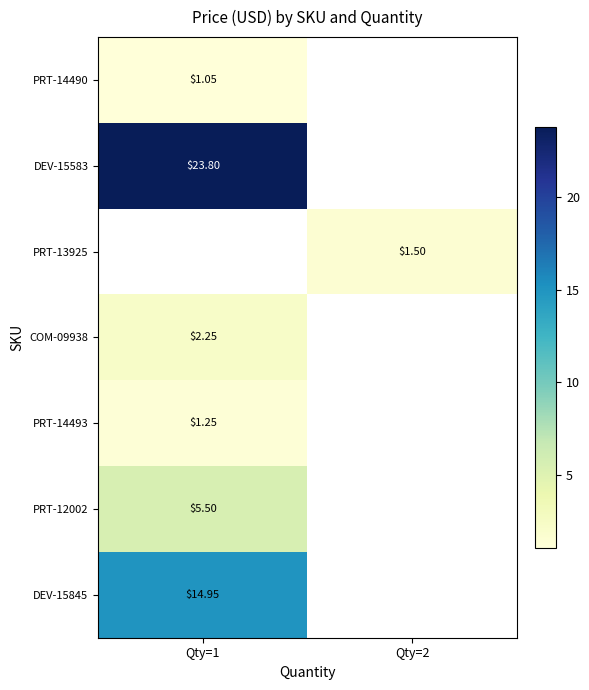

At which label does COM-09938 reach its peak?

Qty=1